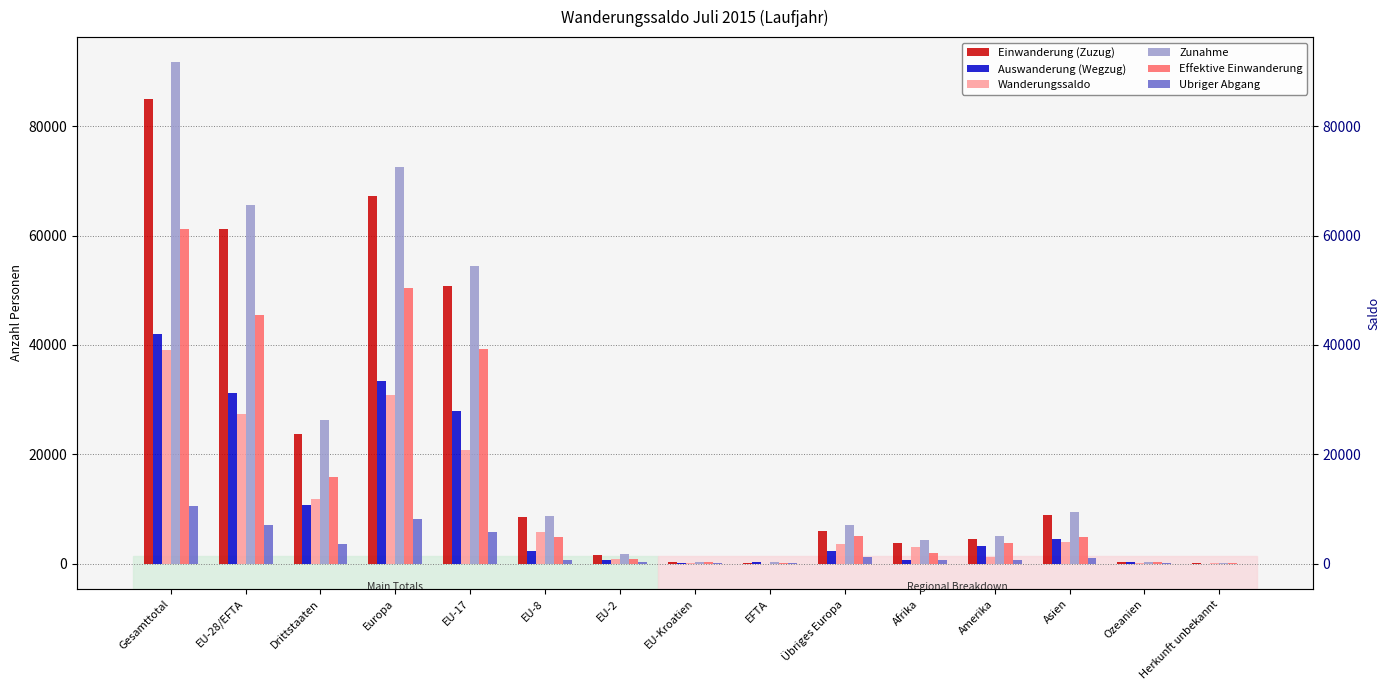

What position from the right is EU-2?

9